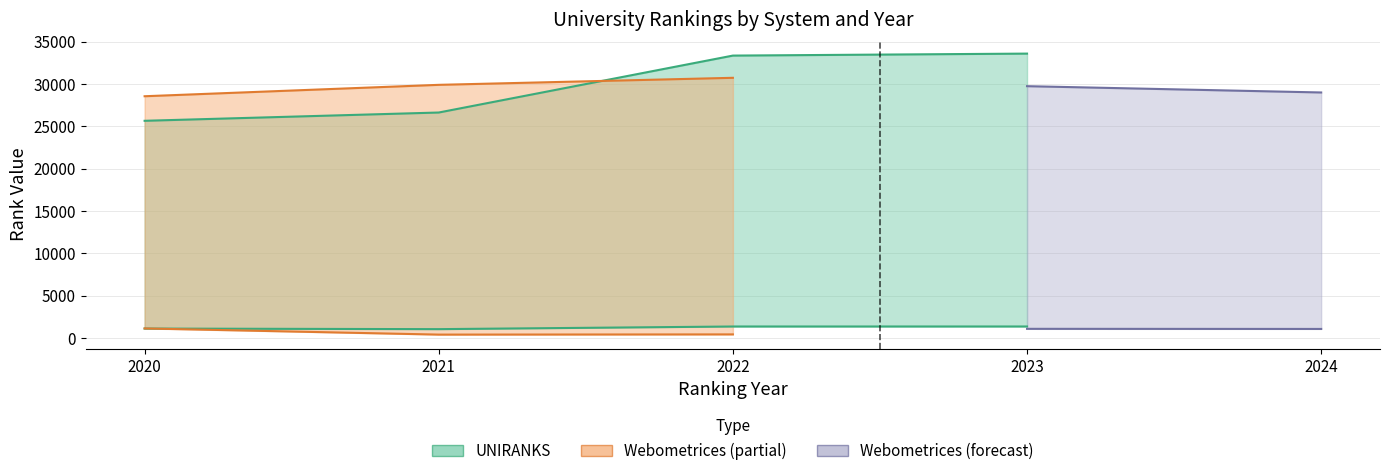

Is it true that continent rank equals 4596 at 2023?

True